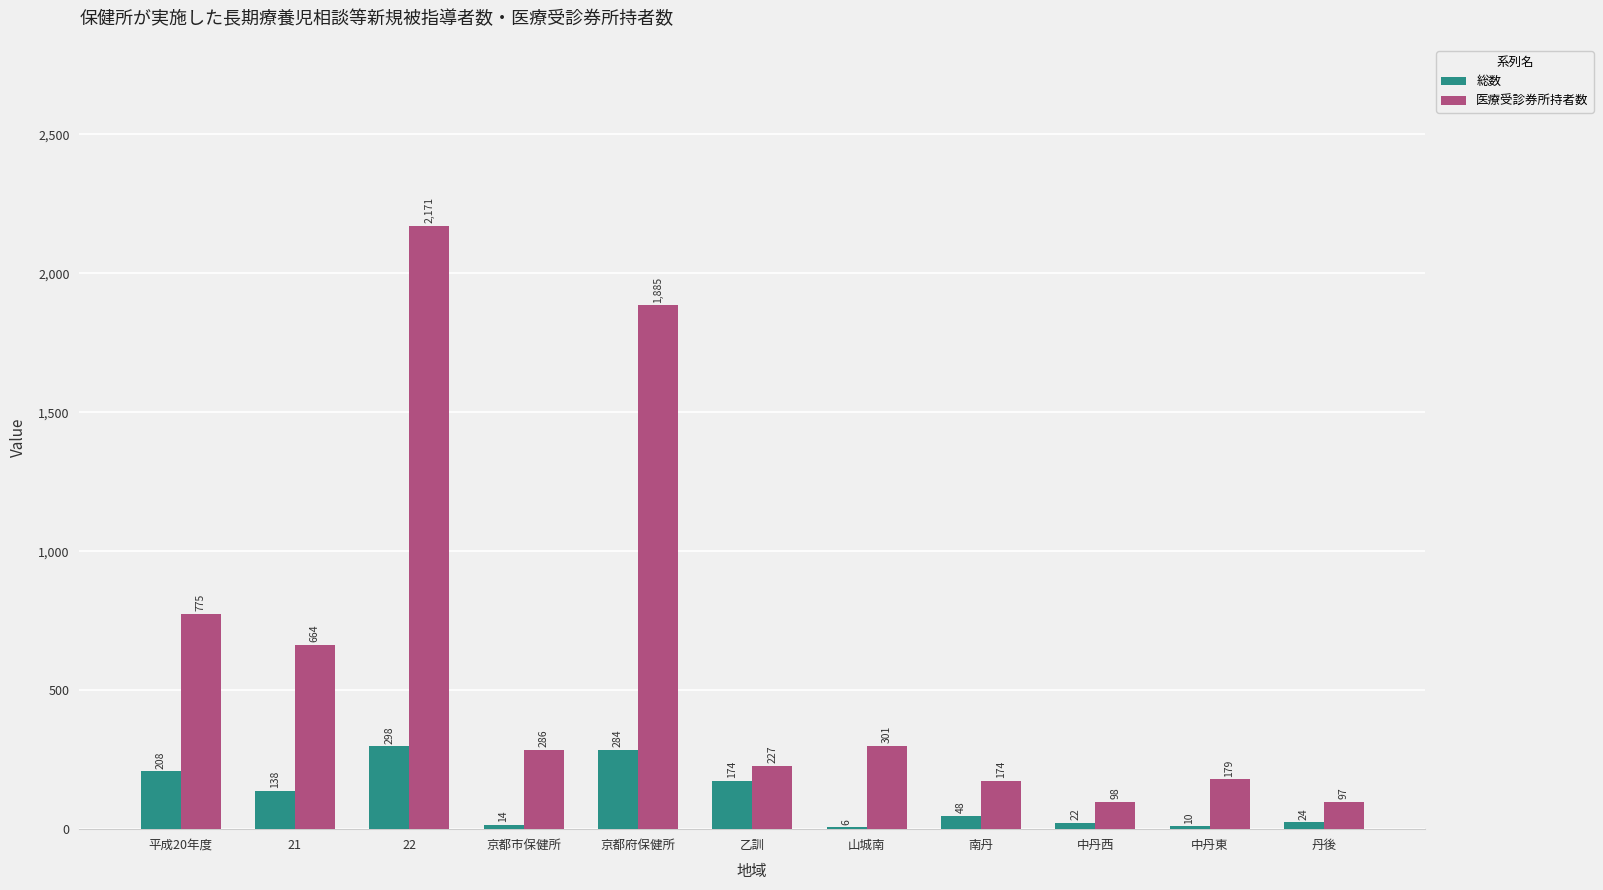

Are the bars horizontal?

No